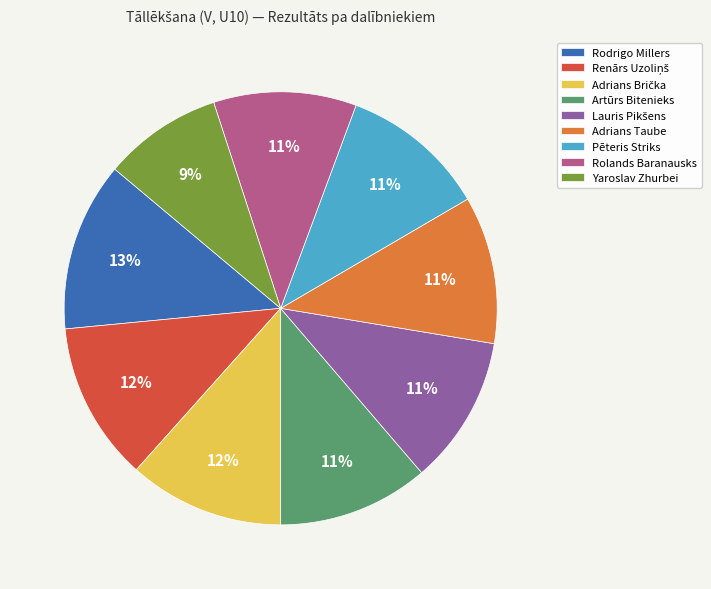

To the nearest percent, what percentage of the pie is Rodrigo Millers?

13%